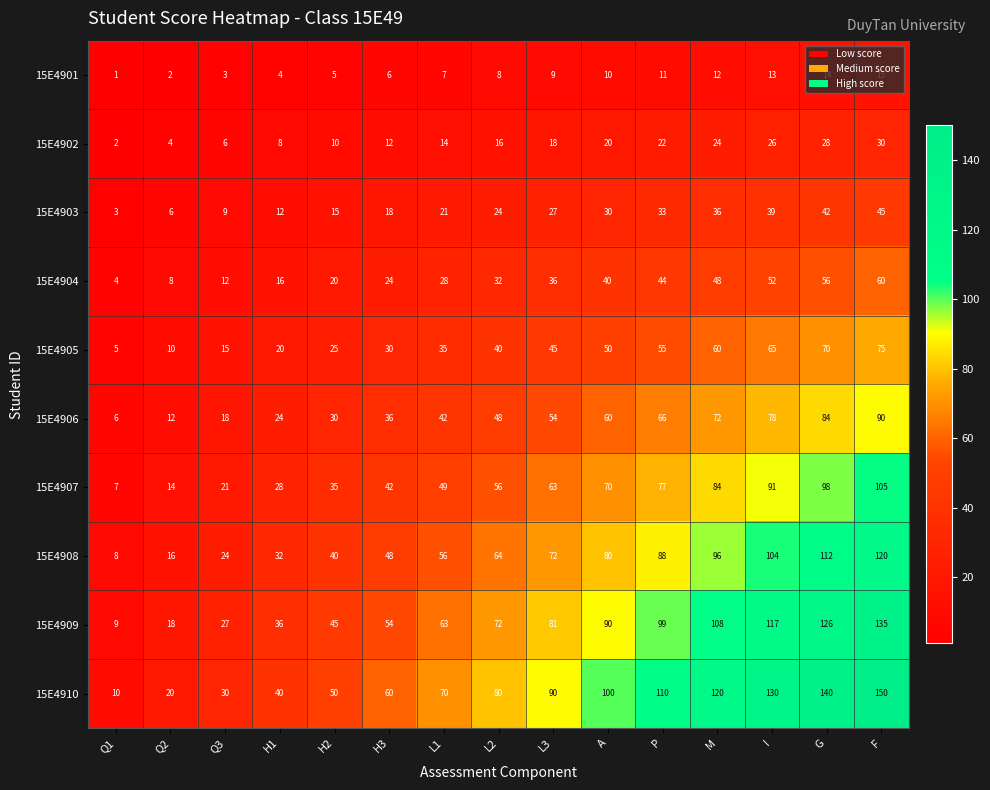

Which label corresponds to the largest value in the chart?

F